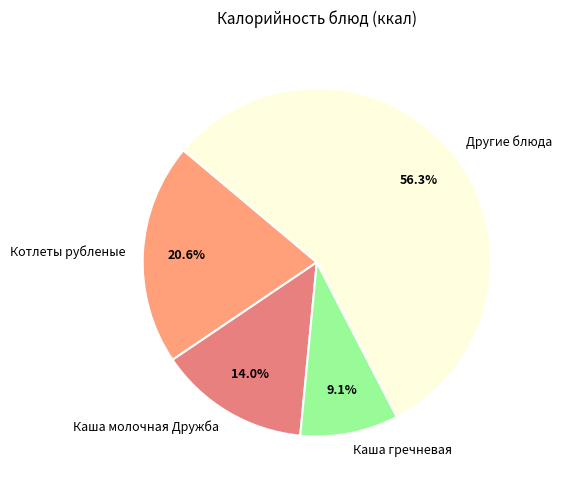

How many slices are in this pie chart?

4